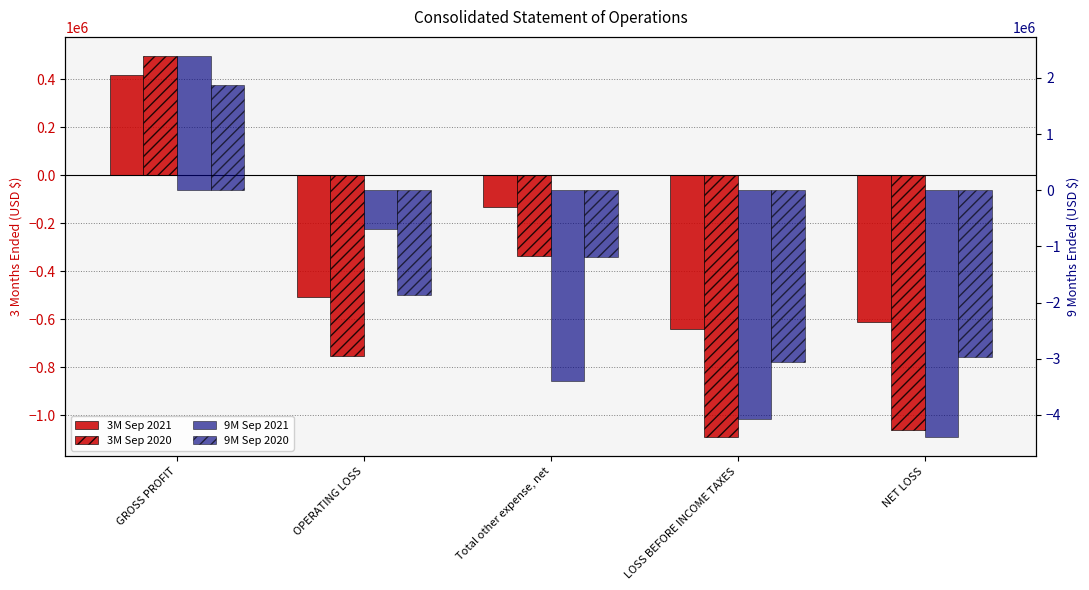

What is the label of the 2nd bar from the left?

OPERATING LOSS